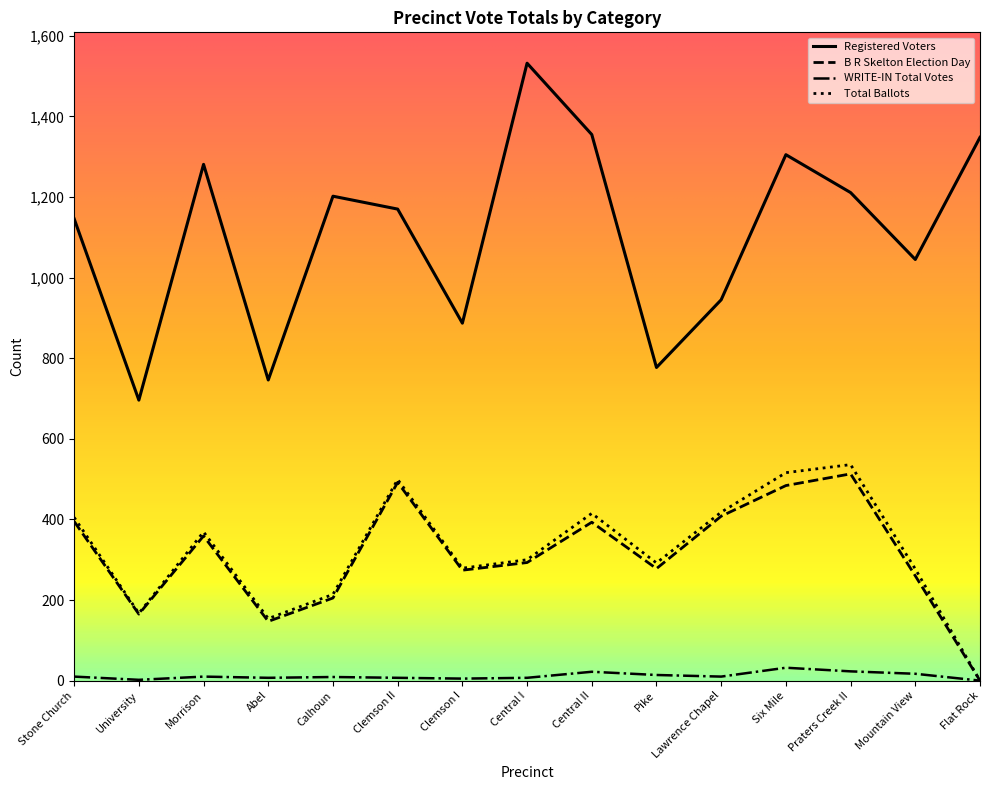

Rank the series by their maximum value, from highest to lowest.

Registered Voters, Total Ballots, B R Skelton Election Day, WRITE-IN Total Votes